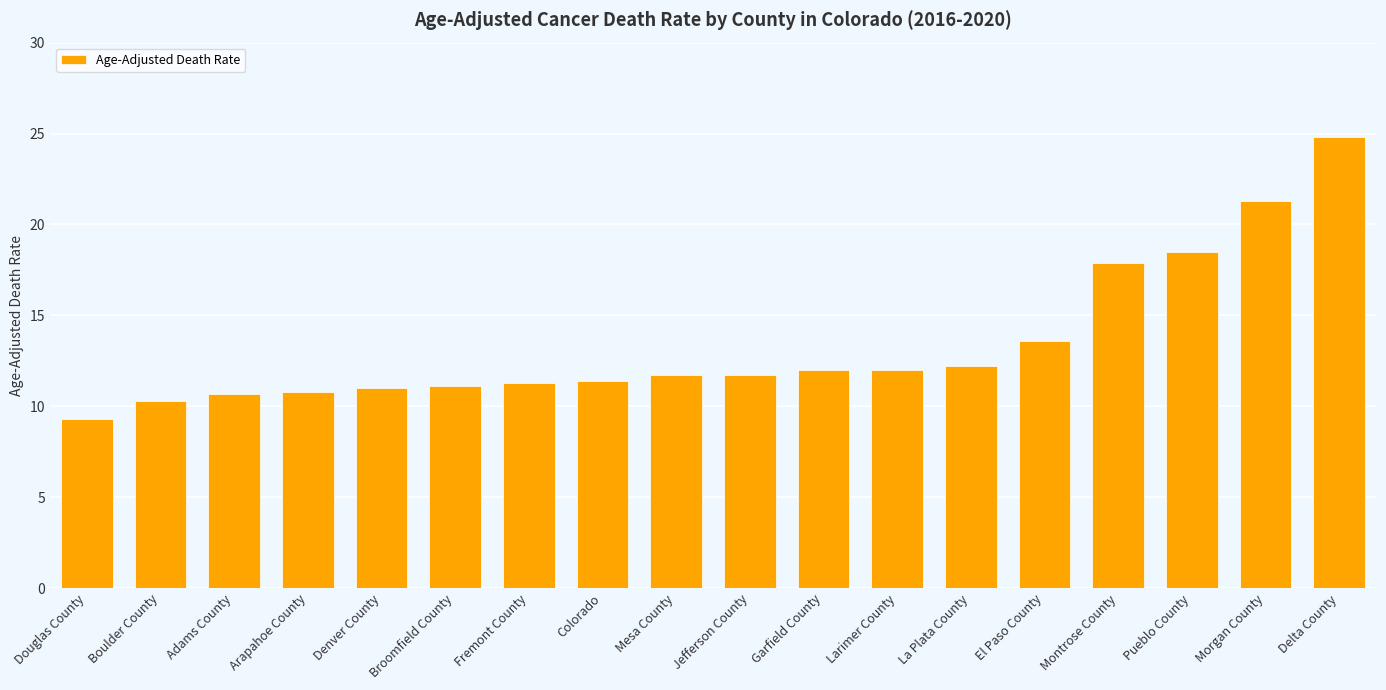

Are the bars horizontal?

No